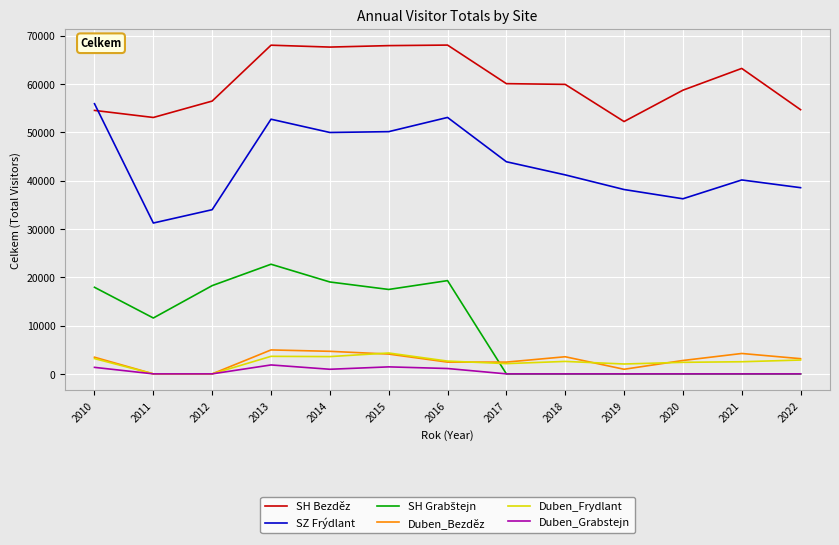

Is it true that SH Bezděz equals 67963 at 2015?

True